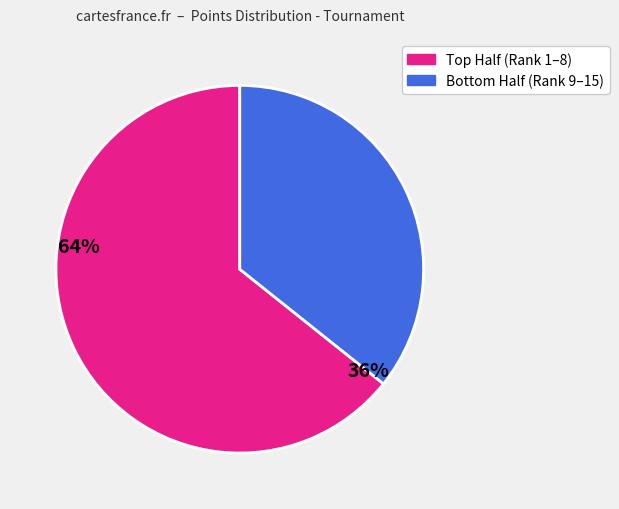

How many segments does this pie chart have?

2